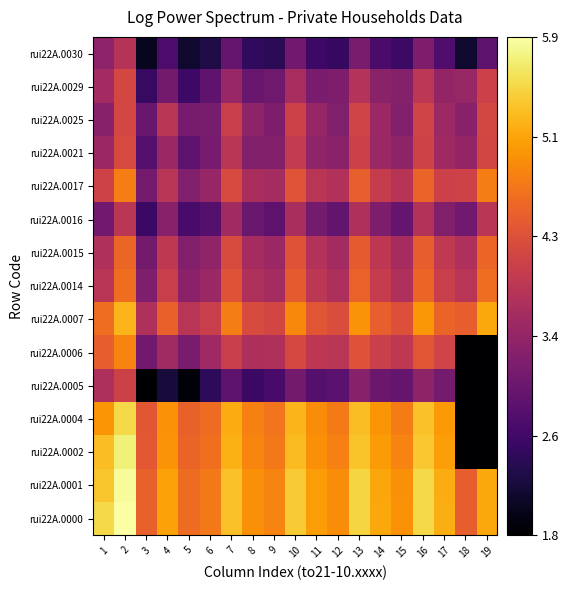

List the series in order of their peak value, highest first.

rui22A.0000, rui22A.0001, rui22A.0002, rui22A.0004, rui22A.0007, rui22A.0006, rui22A.0017, rui22A.0014, rui22A.0015, rui22A.0021, rui22A.0029, rui22A.0025, rui22A.0005, rui22A.0016, rui22A.0030